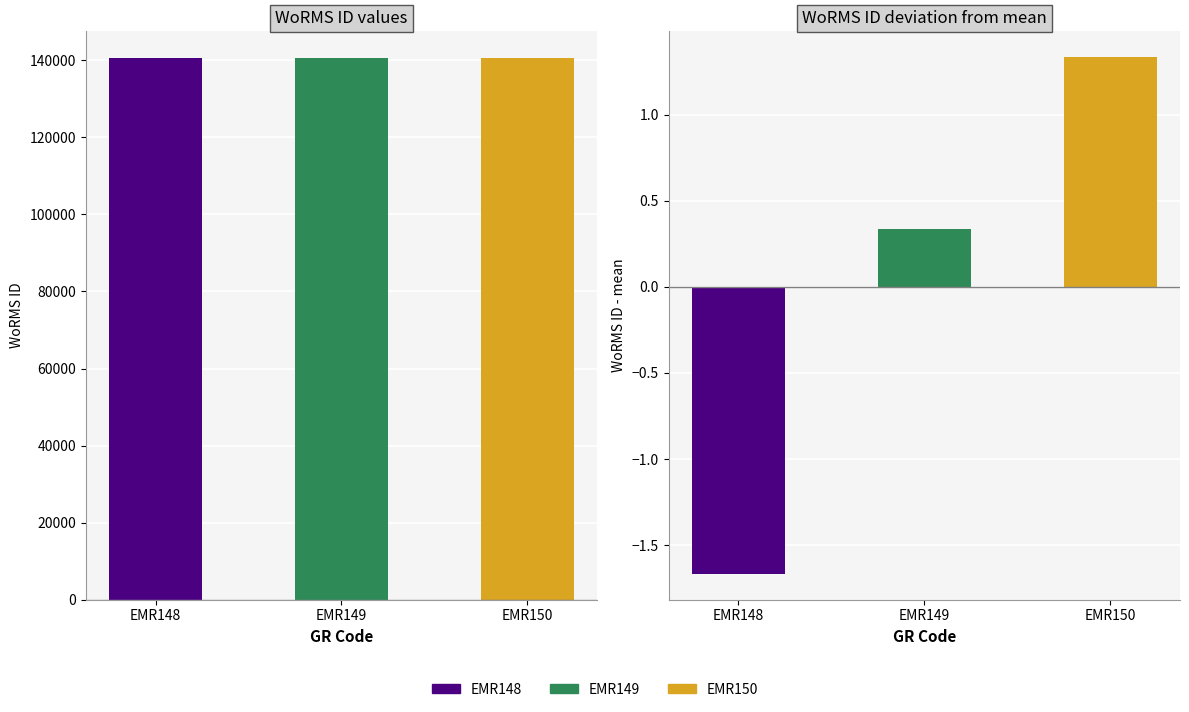

What is the sum of the values at EMR150 and EMR148?

-0.3